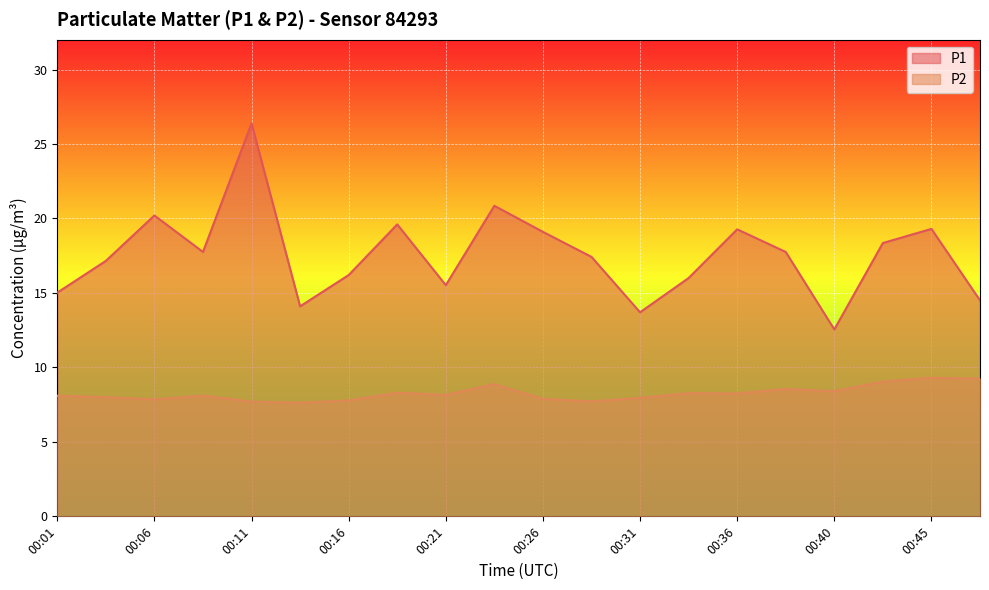

What is the smallest value displayed?

7.6